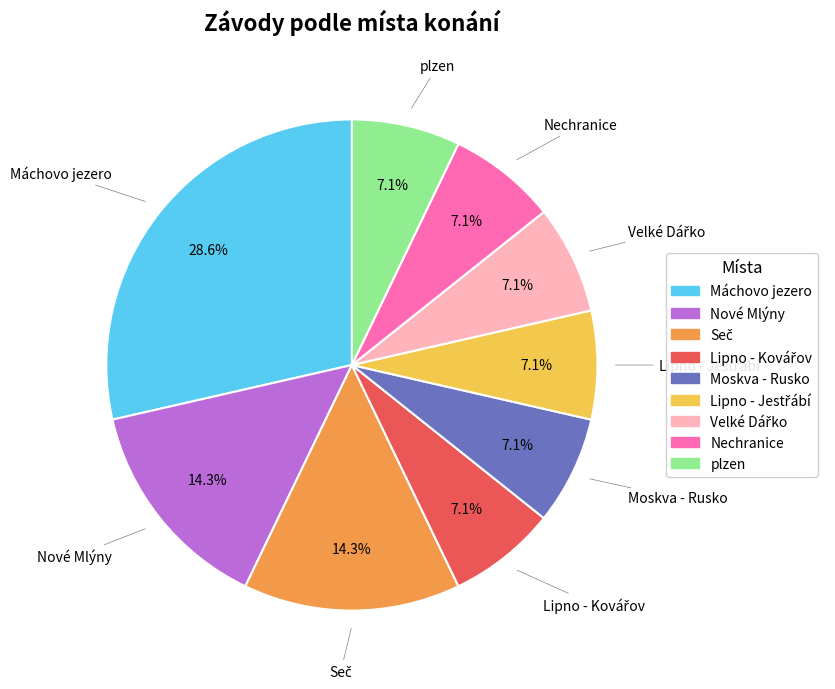

True or false: Nové Mlýny accounts for 14% of the total.

True